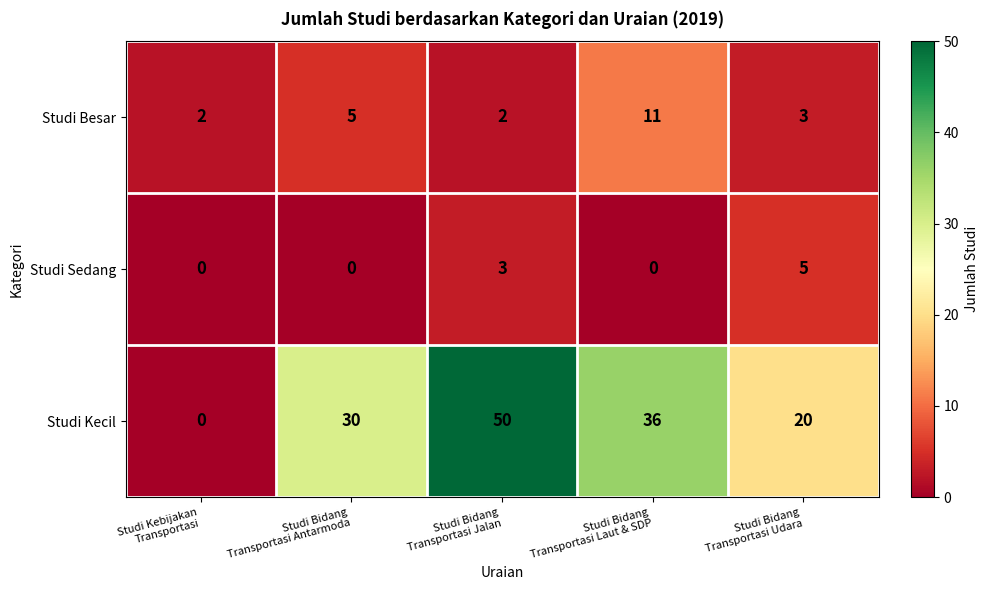

Reading right to left, extract all data points from this chart.

Studi Besar: 3	11	2	5	2
Studi Sedang: 5	0	3	0	0
Studi Kecil: 20	36	50	30	0